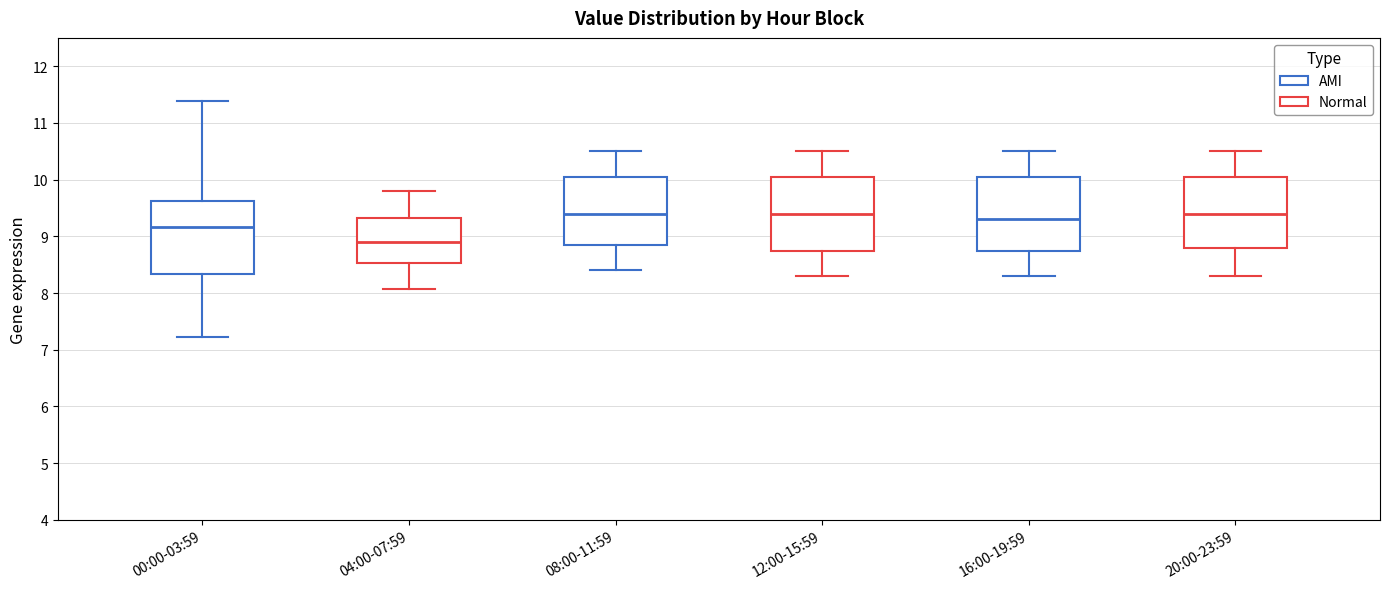

Where does the upper whisker of the box for 00:00-03:59 end on the y-axis? The values are not printed on the chart, so give them approximately, as read against the axis.

11.4